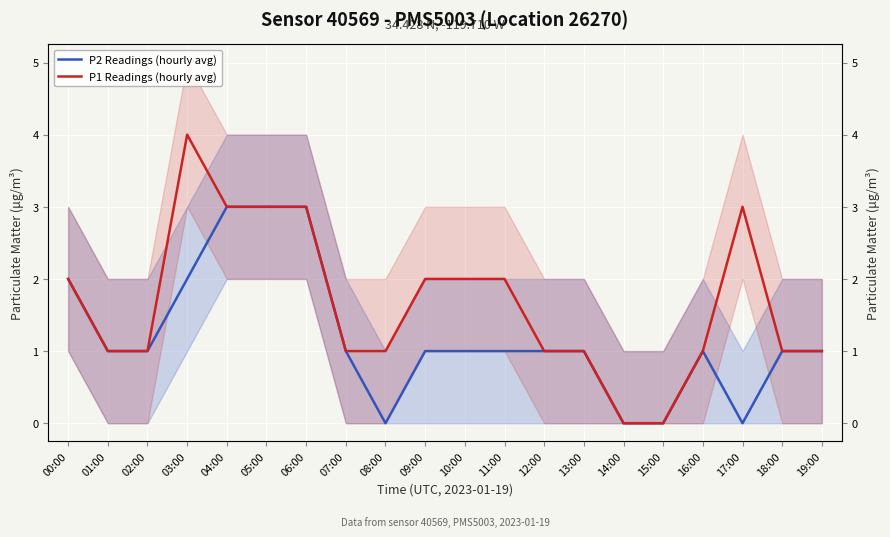

Reading right to left, list all the values displayed in this chart.

P2 Readings (hourly avg): 19:00=1	18:00=1	17:00=0	16:00=1	15:00=0	14:00=0	13:00=1	12:00=1	11:00=1	10:00=1	09:00=1	08:00=0	07:00=1	06:00=3	05:00=3	04:00=3	03:00=2	02:00=1	01:00=1	00:00=2
P1 Readings (hourly avg): 19:00=1	18:00=1	17:00=3	16:00=1	15:00=0	14:00=0	13:00=1	12:00=1	11:00=2	10:00=2	09:00=2	08:00=1	07:00=1	06:00=3	05:00=3	04:00=3	03:00=4	02:00=1	01:00=1	00:00=2